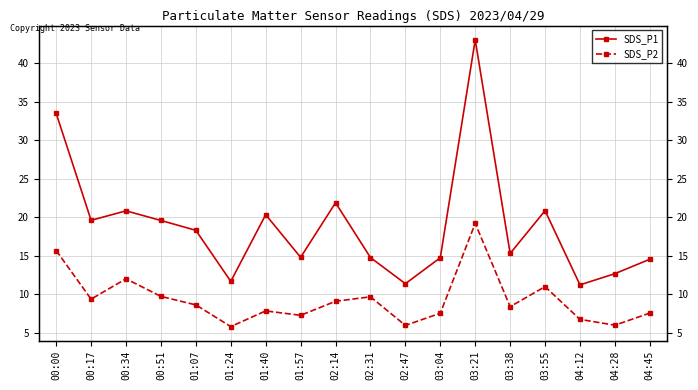

At which category is the sum across all series the highest?

03:21